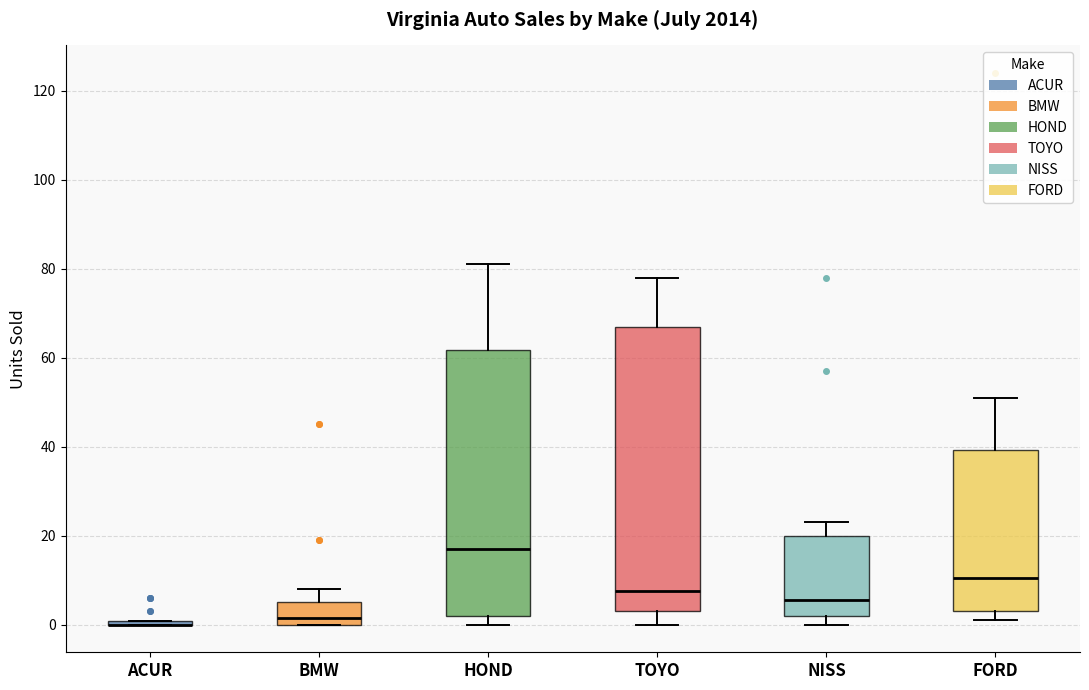

Reading left to right, transcribe this box plot: for each box, give where its median line is, the range the box spans, and where its two whiskers end, as read against the y-axis. The values are not printed on the chart, so give them approximately, as read against the axis.

ACUR: box collapsed to a line at 0, whiskers 0 to 0
BMW: median 2, box 0 to 6, whiskers 0 to 8
HOND: median 18, box 2 to 62, whiskers 0 to 82
TOYO: median 8, box 4 to 68, whiskers 0 to 78
NISS: median 6, box 2 to 20, whiskers 0 to 24
FORD: median 10, box 4 to 40, whiskers 2 to 52